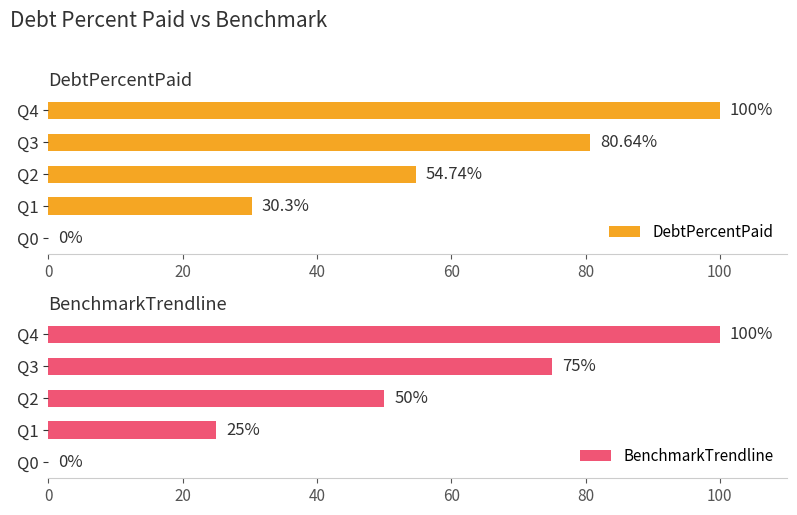

What are all the series names shown in the legend?

DebtPercentPaid, BenchmarkTrendline